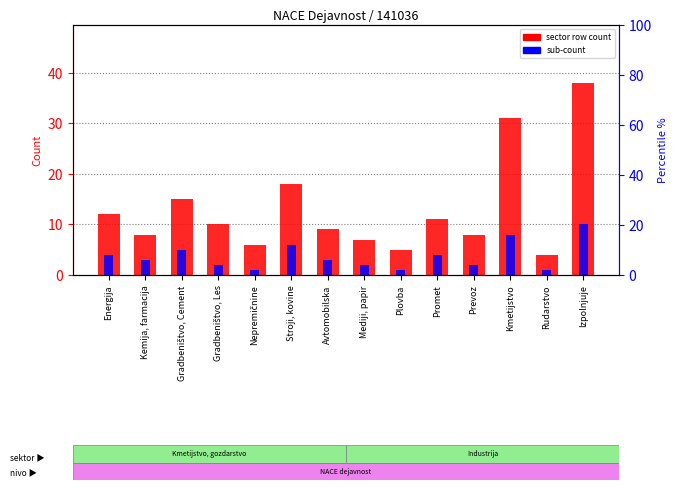

Rank the series by their maximum value, from lowest to highest.

sub-count, sector row count